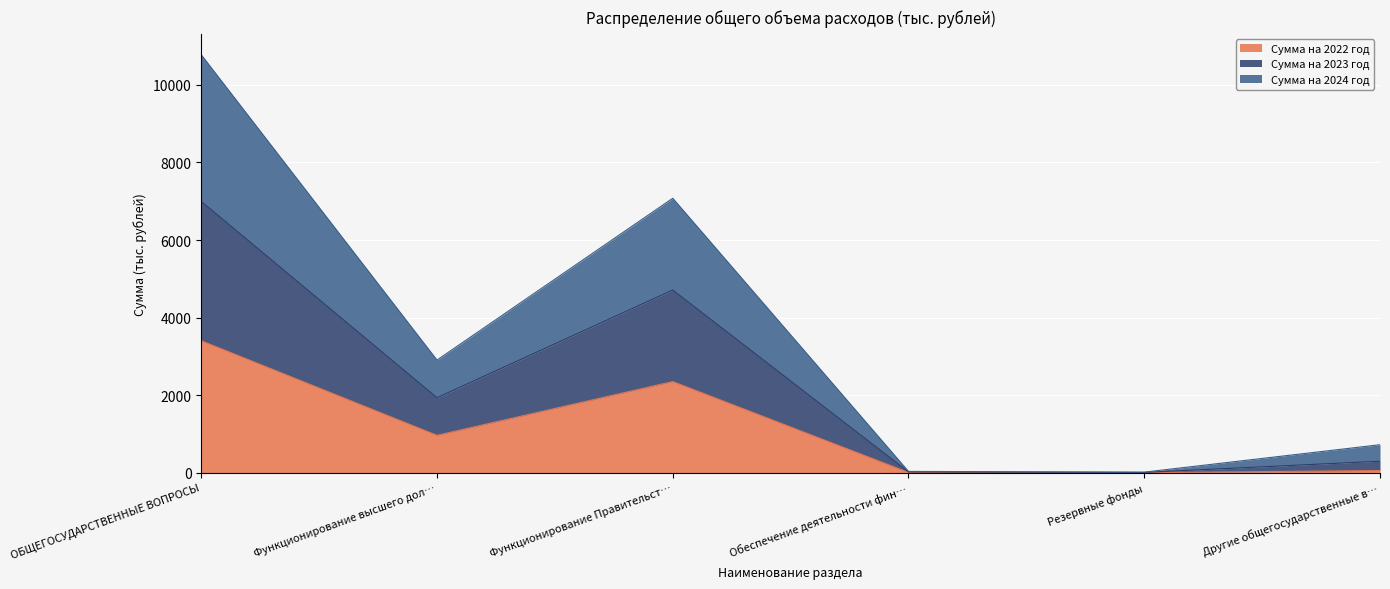

At which category is the sum across all series the highest?

ОБЩЕГОСУДАРСТВЕННЫЕ ВОПРОСЫ